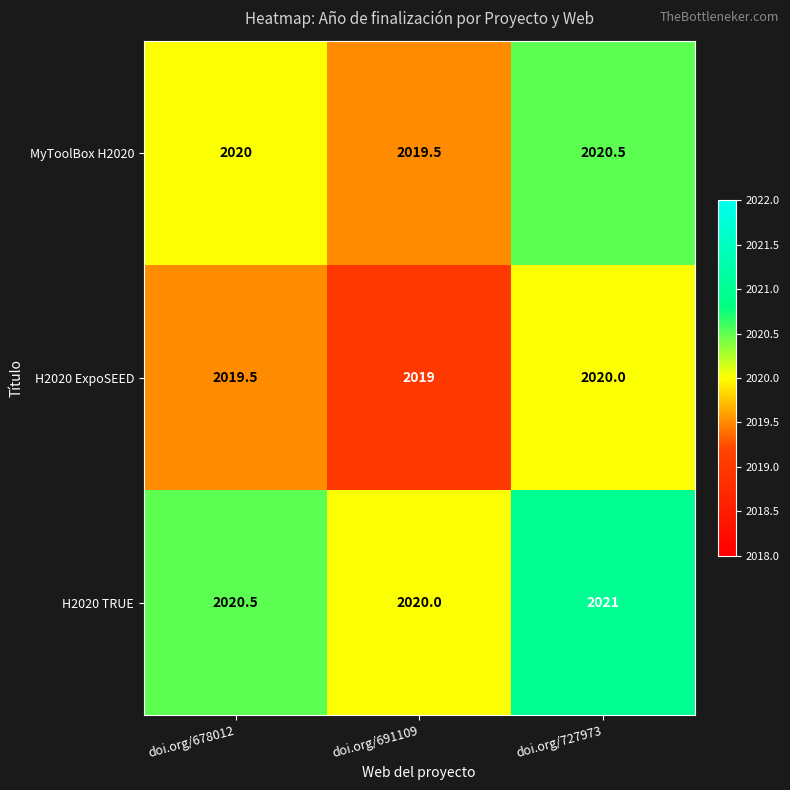

How many data points does each series have?

3